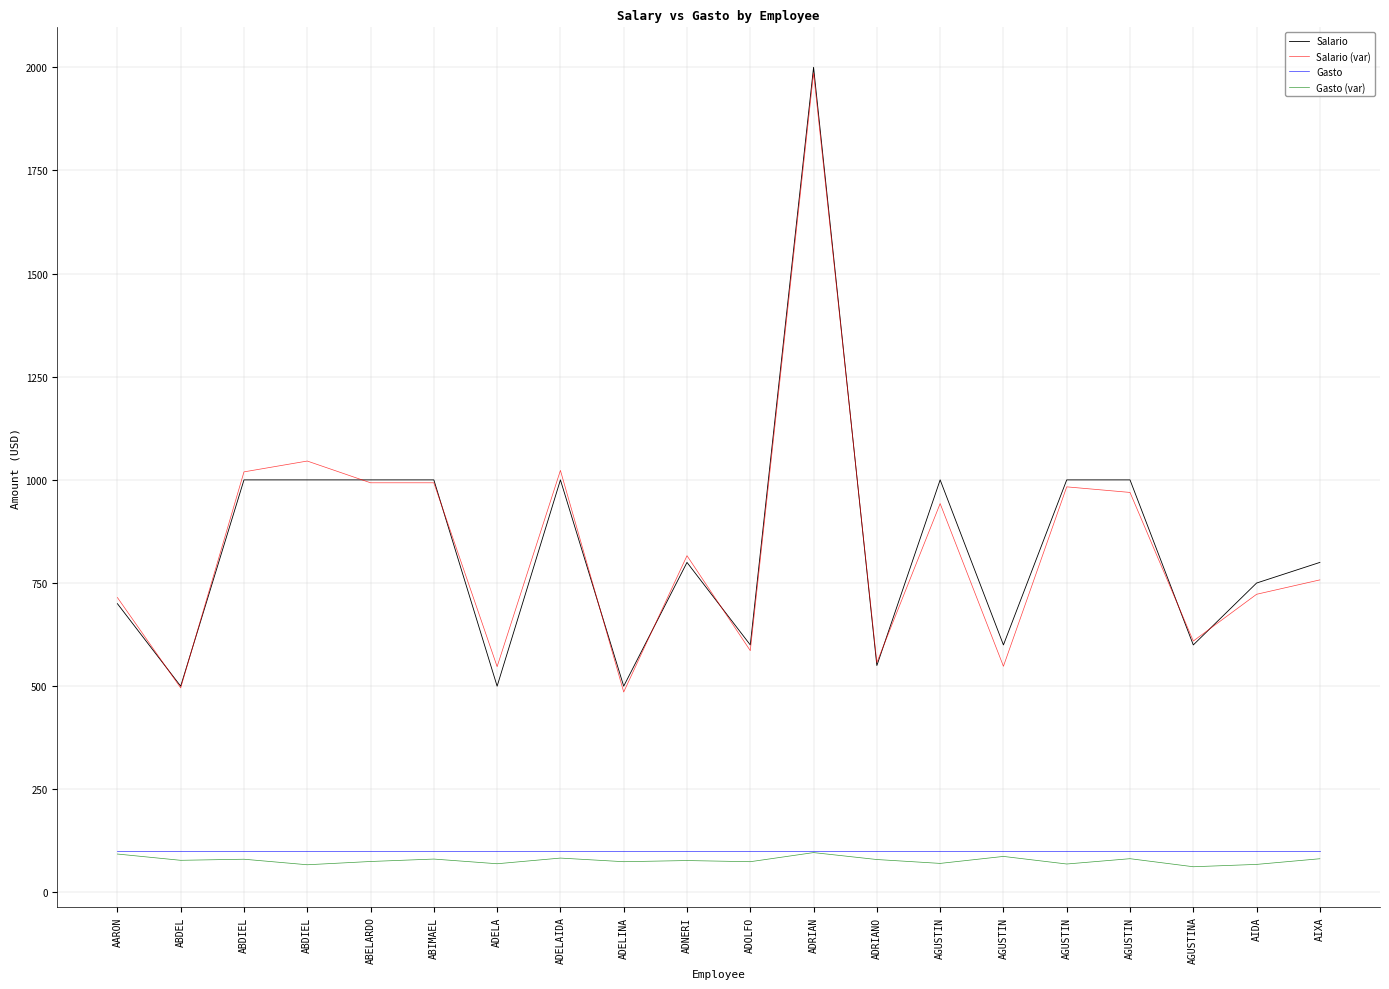

What are all the series names shown in the legend?

Salario, Salario (var), Gasto, Gasto (var)